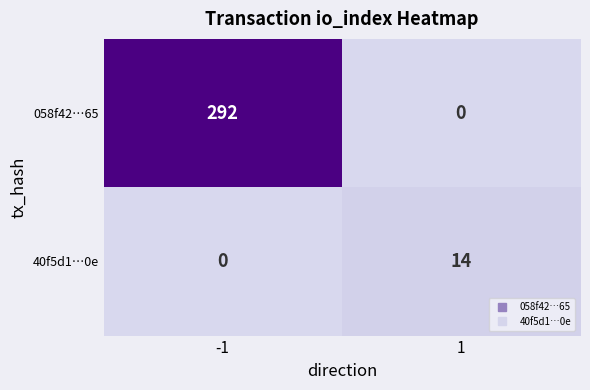

What is the total value across all series at -1?

292